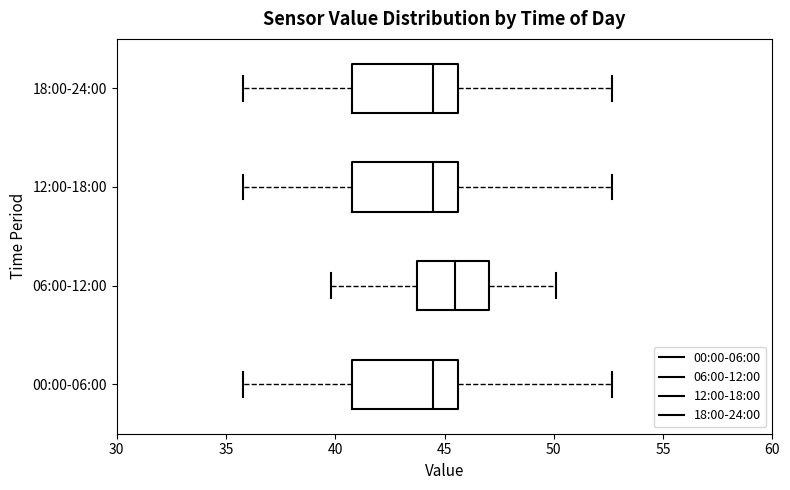

Where does the left whisker of the box for 12:00-18:00 end on the x-axis? The values are not printed on the chart, so give them approximately, as read against the axis.

36.0